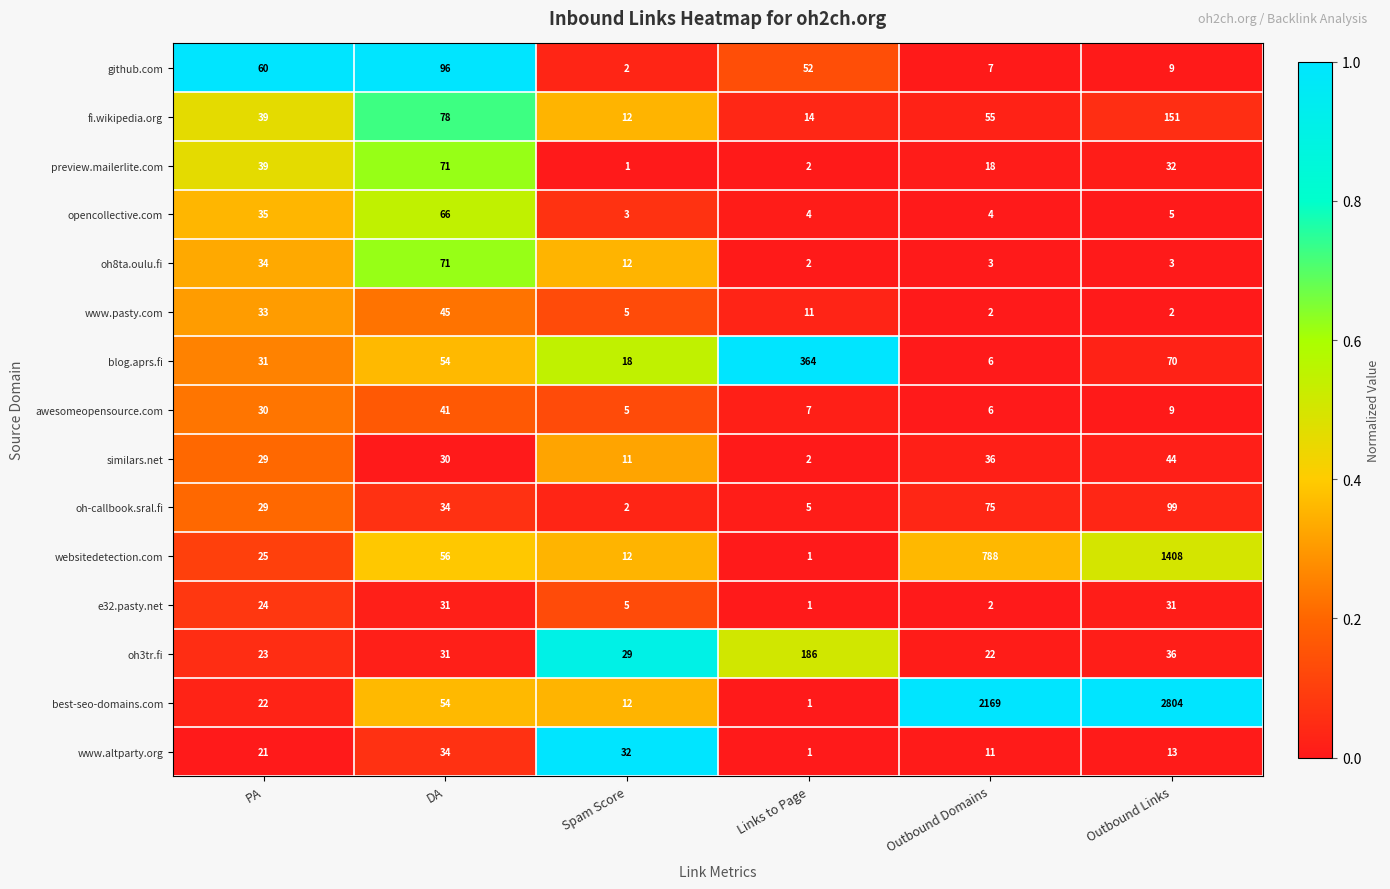

At which category is the sum across all series the highest?

Outbound Links